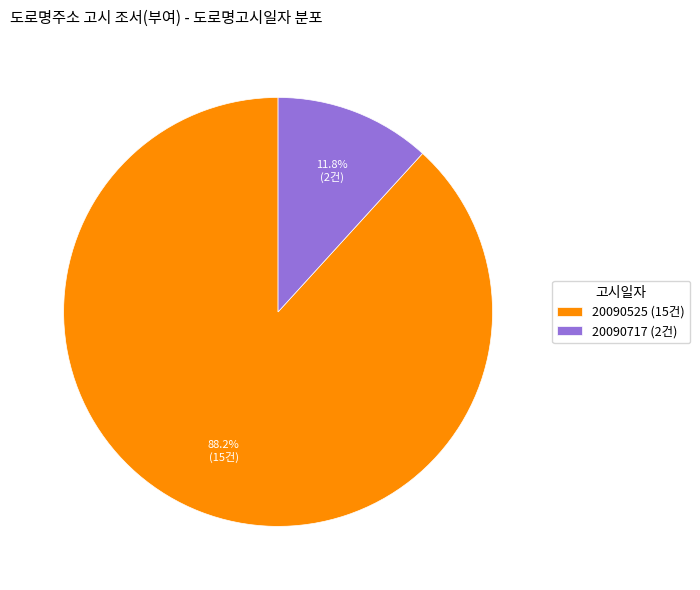

Is it true that 20090525 is 94% of the pie?

False